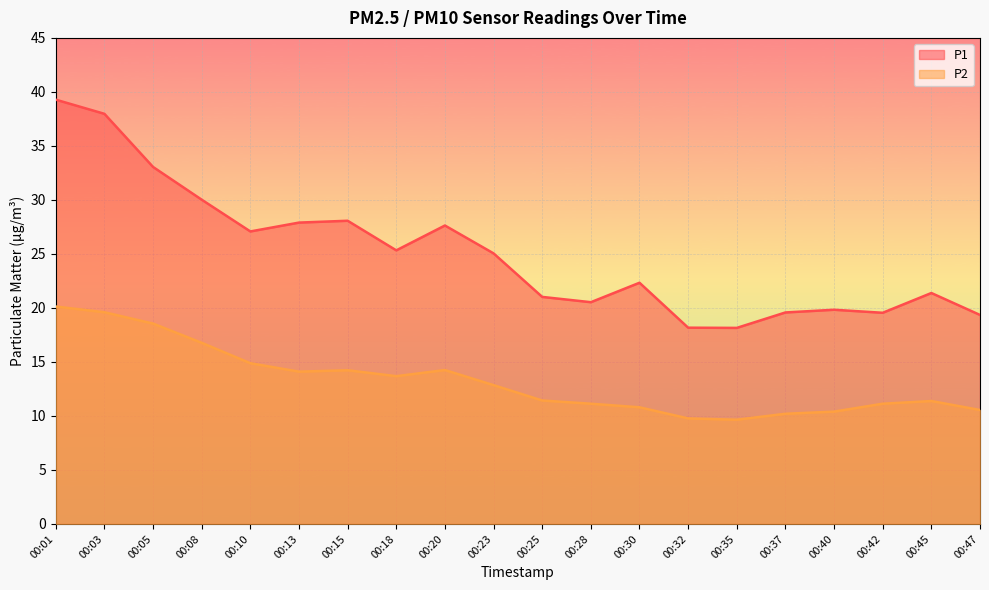

What is the smallest value displayed?

9.7